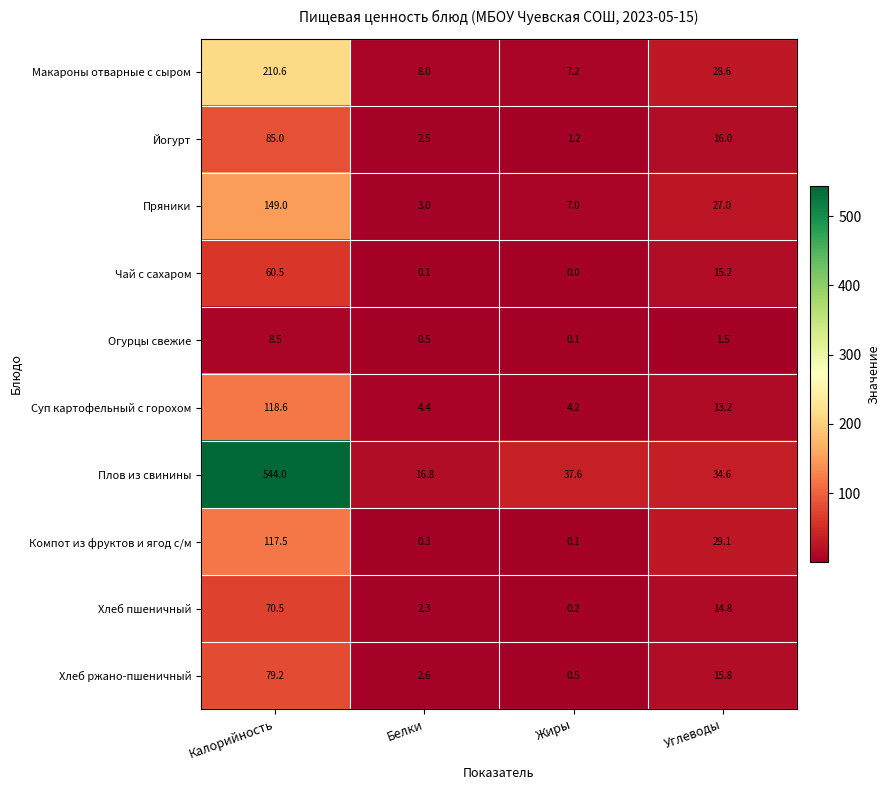

Rank the series by their maximum value, from lowest to highest.

Огурцы свежие, Чай с сахаром, Хлеб пшеничный, Хлеб ржано-пшеничный, Йогурт, Компот из фруктов и ягод с/м, Суп картофельный с горохом, Пряники, Макароны отварные с сыром, Плов из свинины